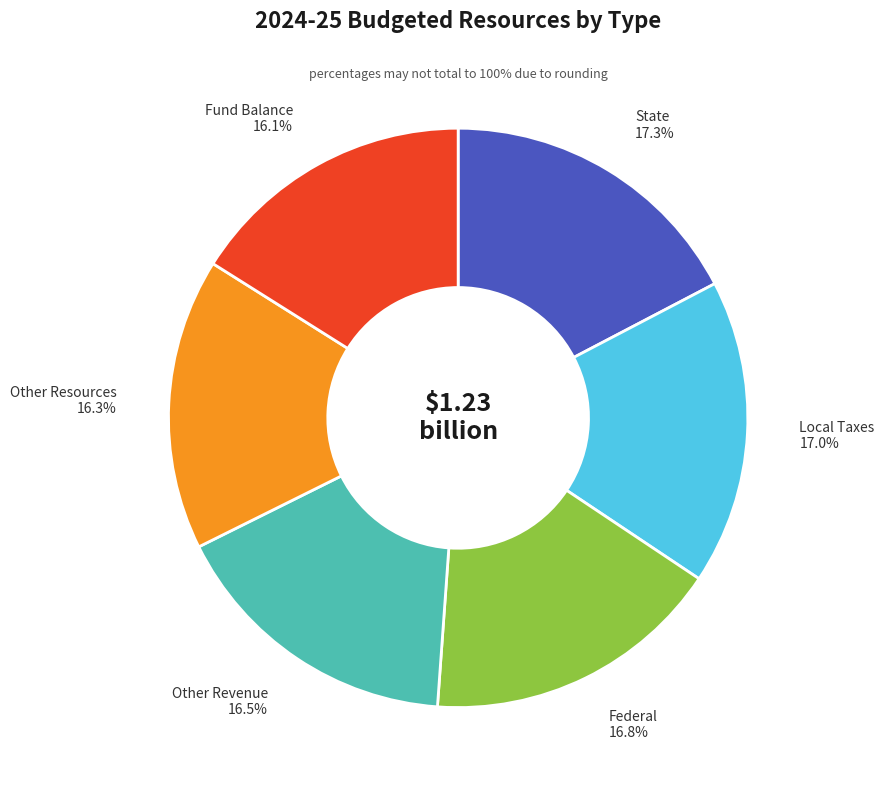

Does any single category account for the majority?

No